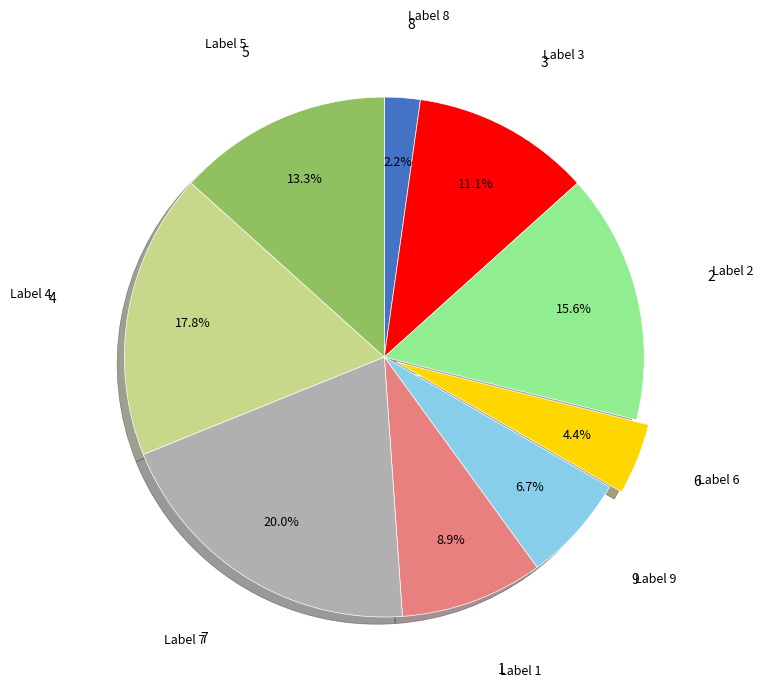

Does any single category account for the majority?

No